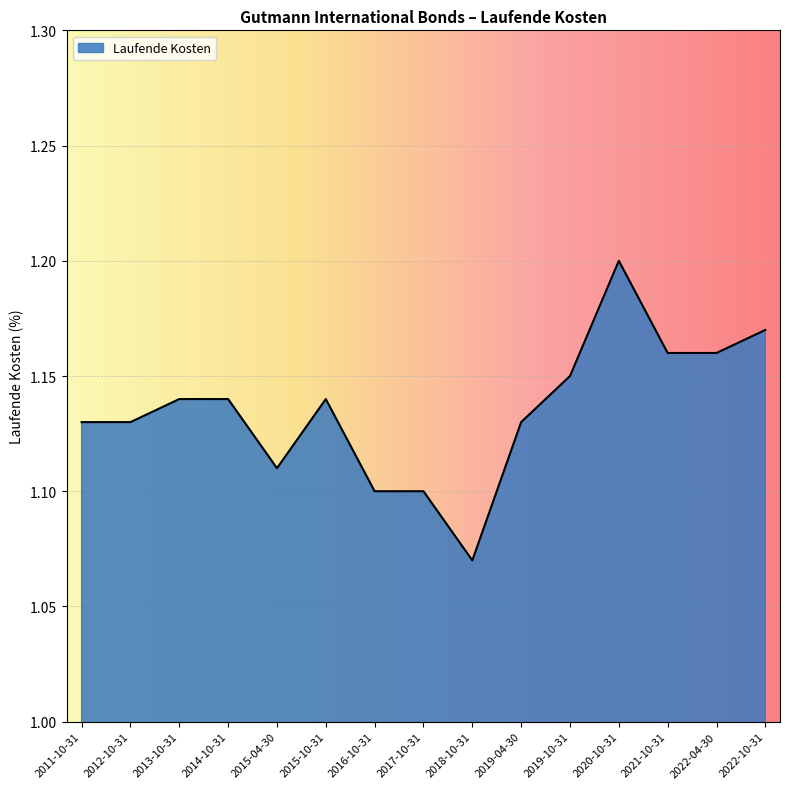

The chart shows a value of 1.1 at 2011-10-31. True or false?

True